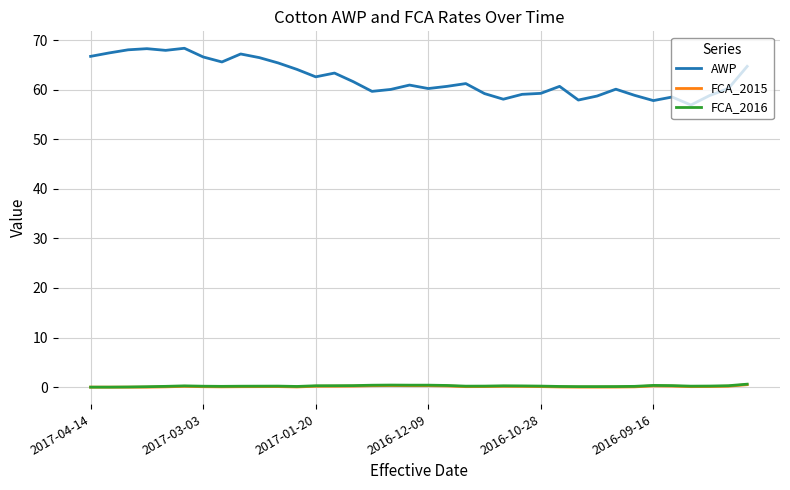

True or false: FCA_2016 and AWP cross at least once.

False